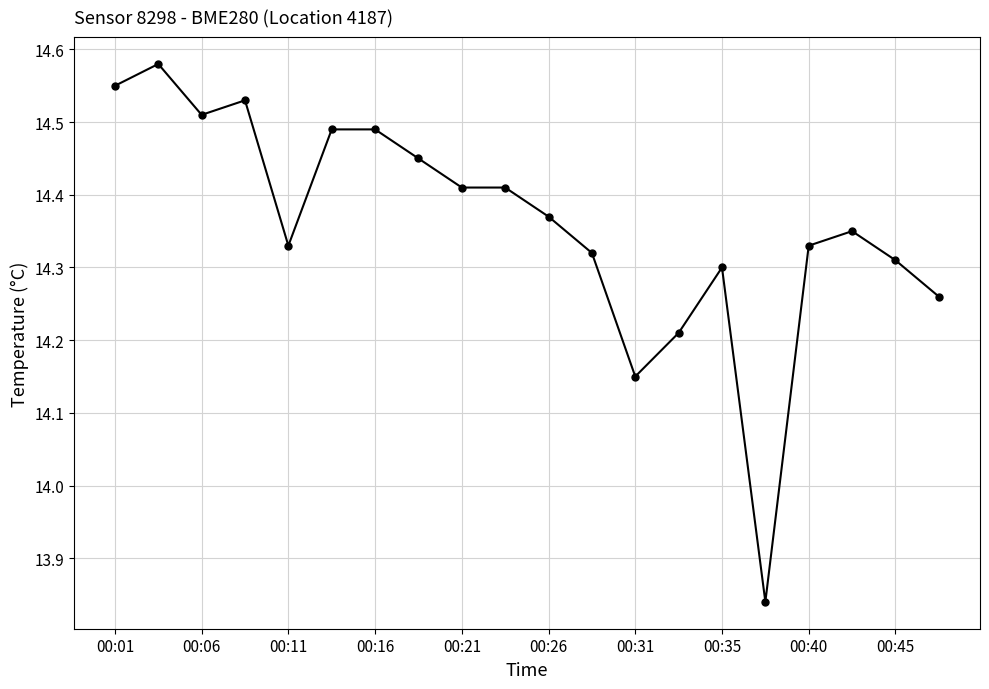

True or false: the data has more than 2 interior local peaks.

True